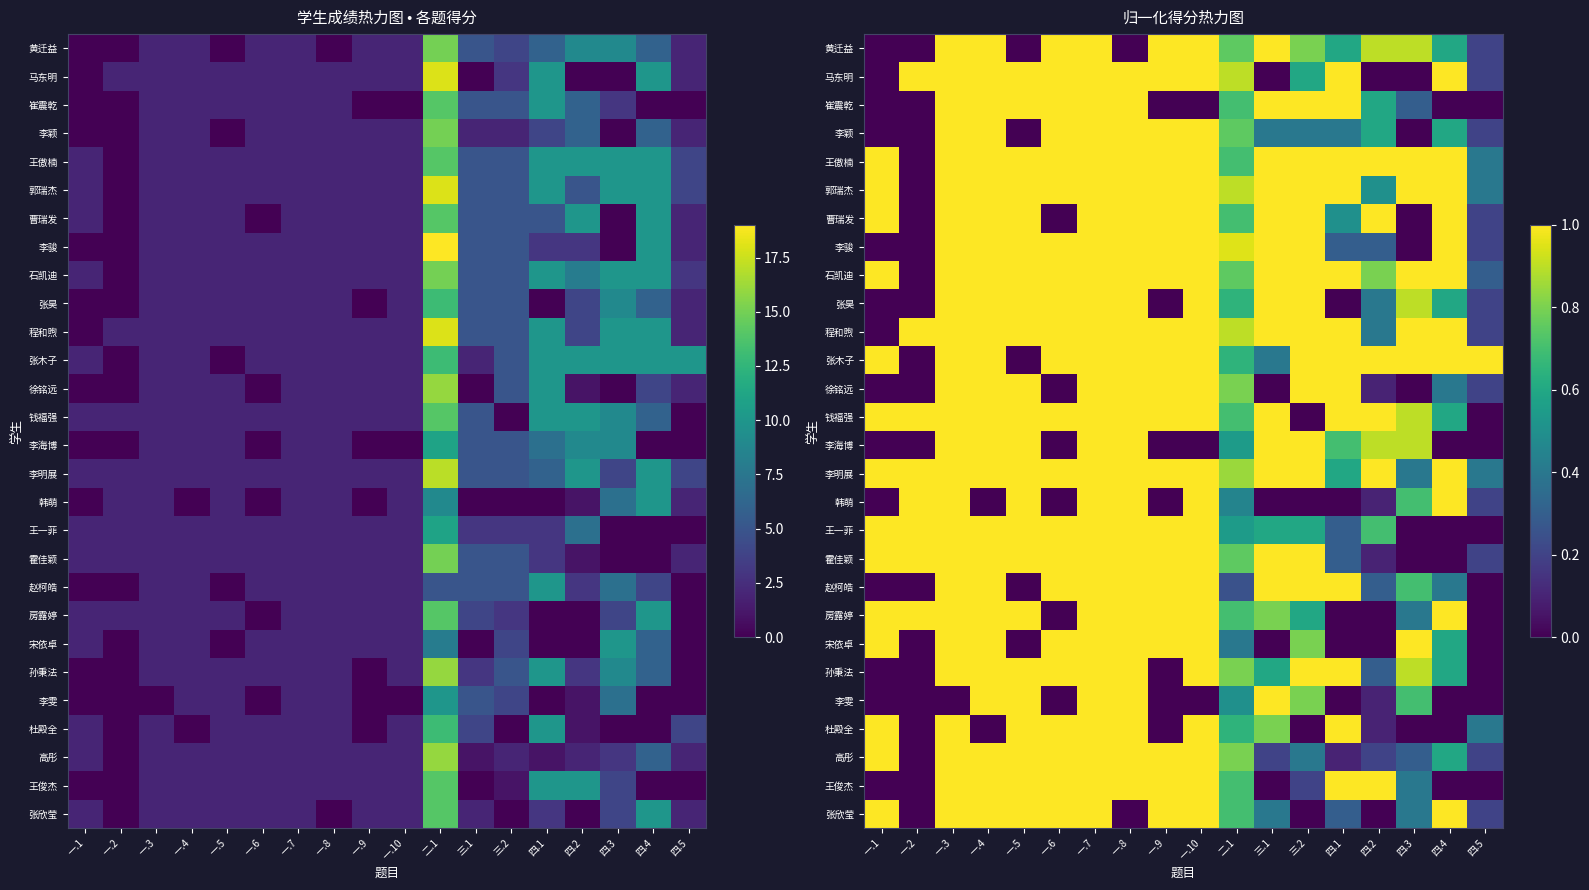

Where is 王傲楠 nearest to the value 0?

一.2